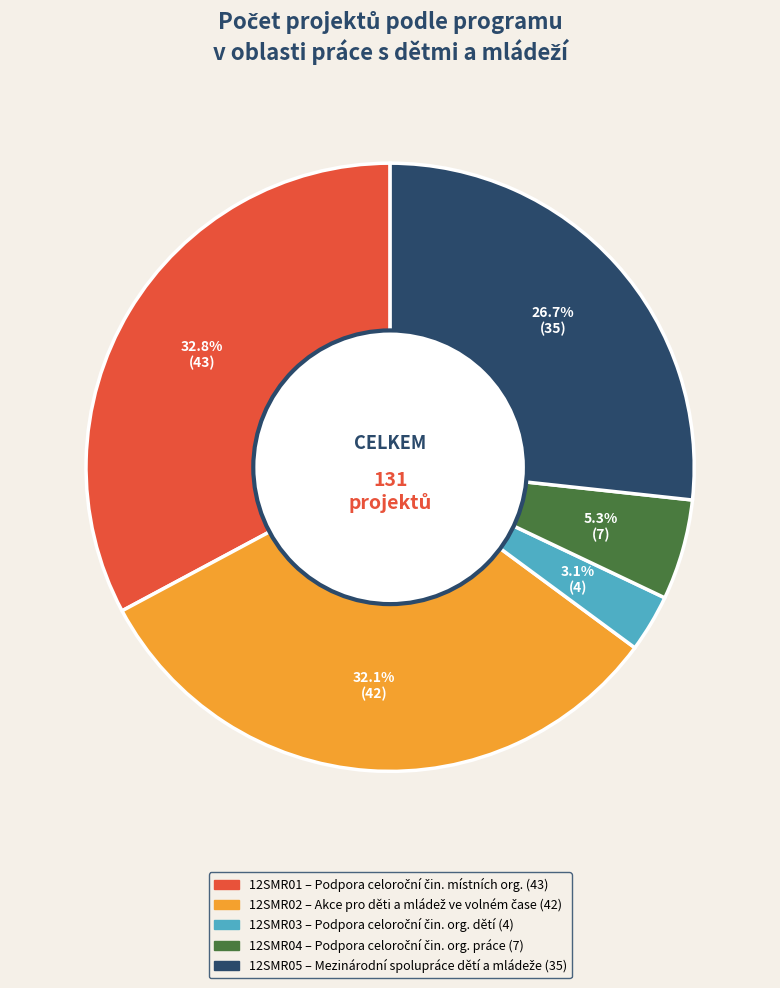

Does any single category account for the majority?

No